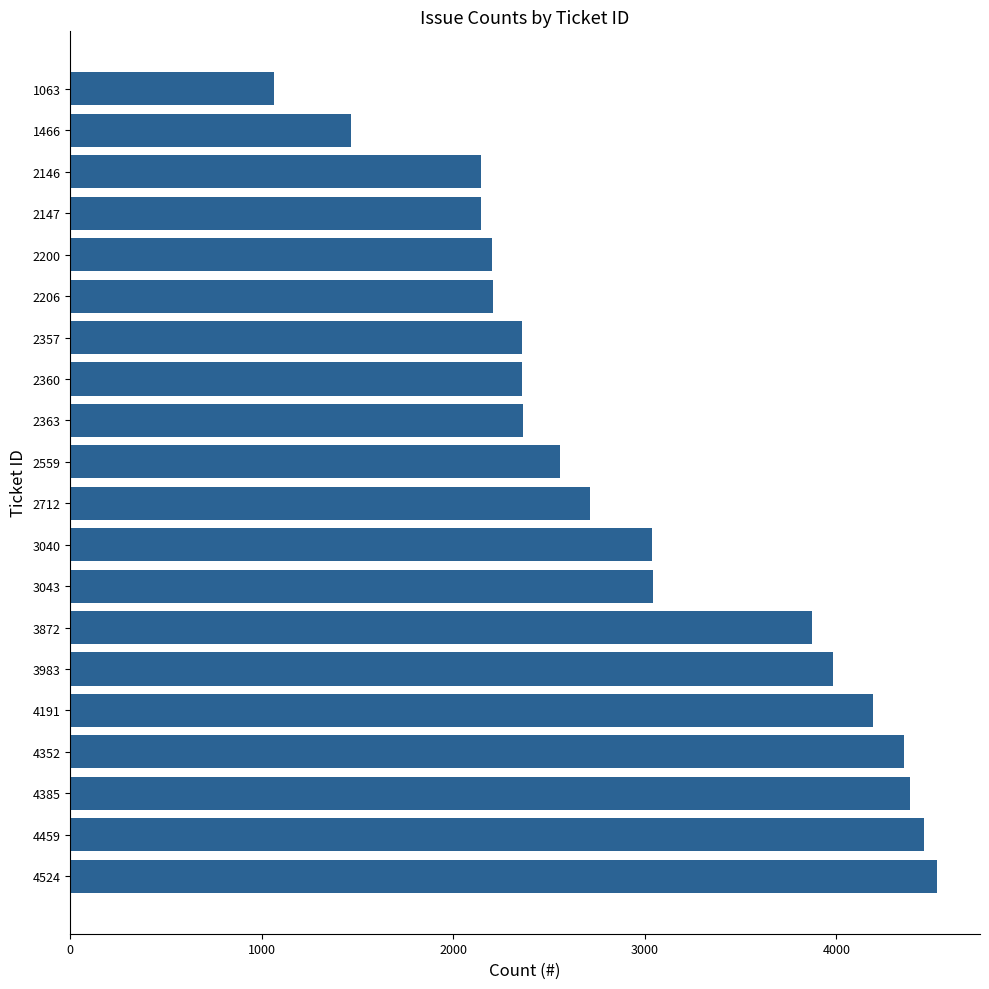

What is the ratio of the value at 3040 to the value at 1466?

2.1